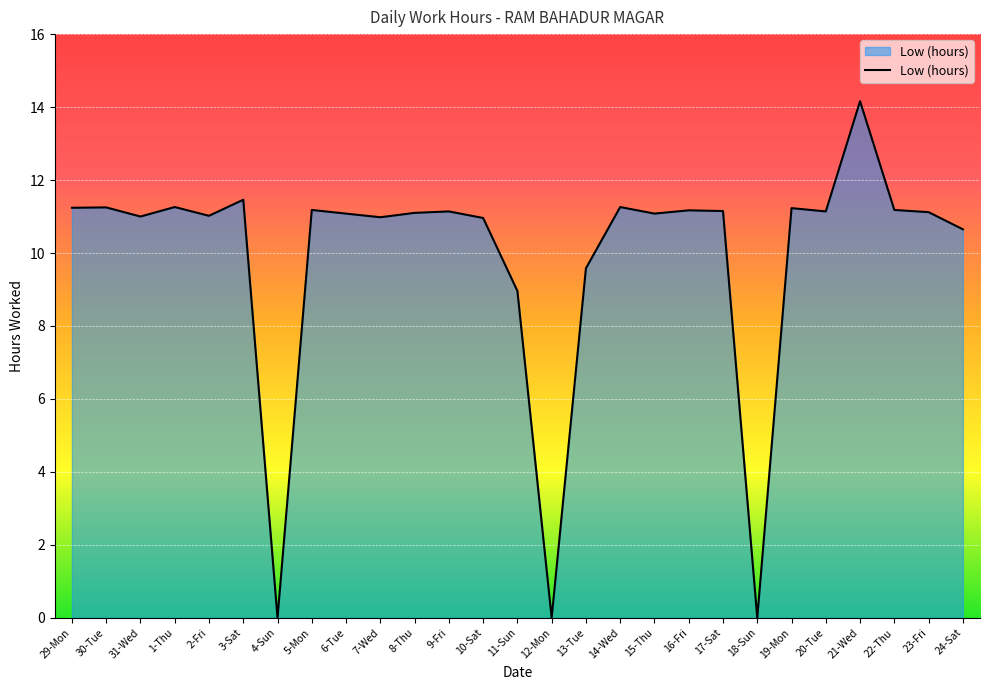

Where is the data nearest to the value 7?

11-Sun